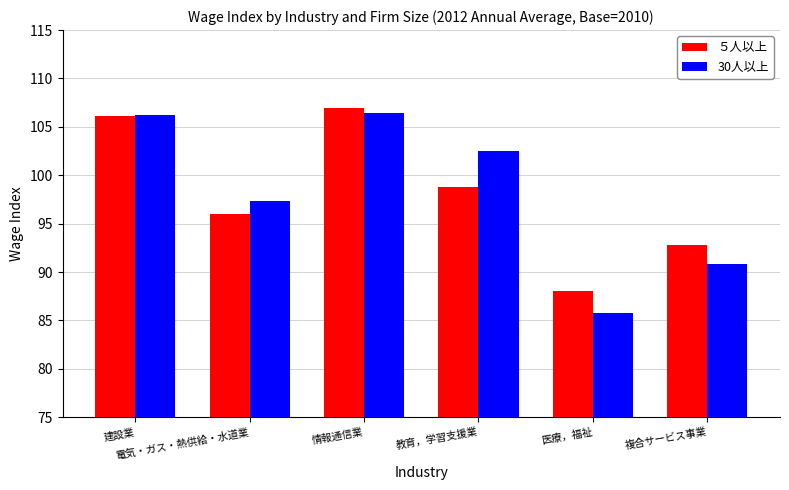

What is the value of the ５人以上 bar at the 6th from the left?

92.8